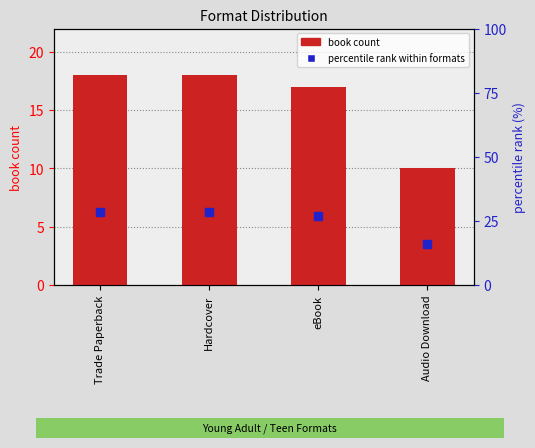

At how many categories does at least one series exceed 23?

3